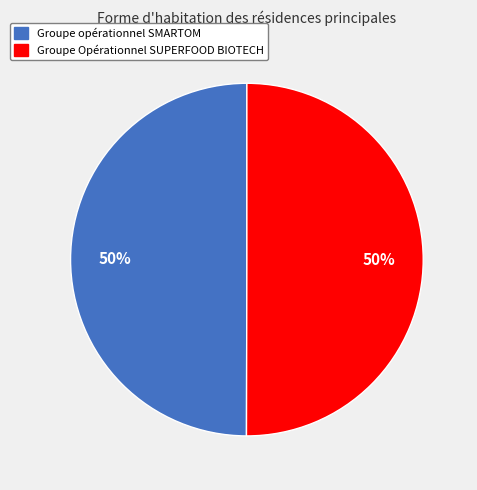

What is the ratio of the value at Groupe Opérationnel SUPERFOOD BIOTECH to the value at Groupe opérationnel SMARTOM?

1.0